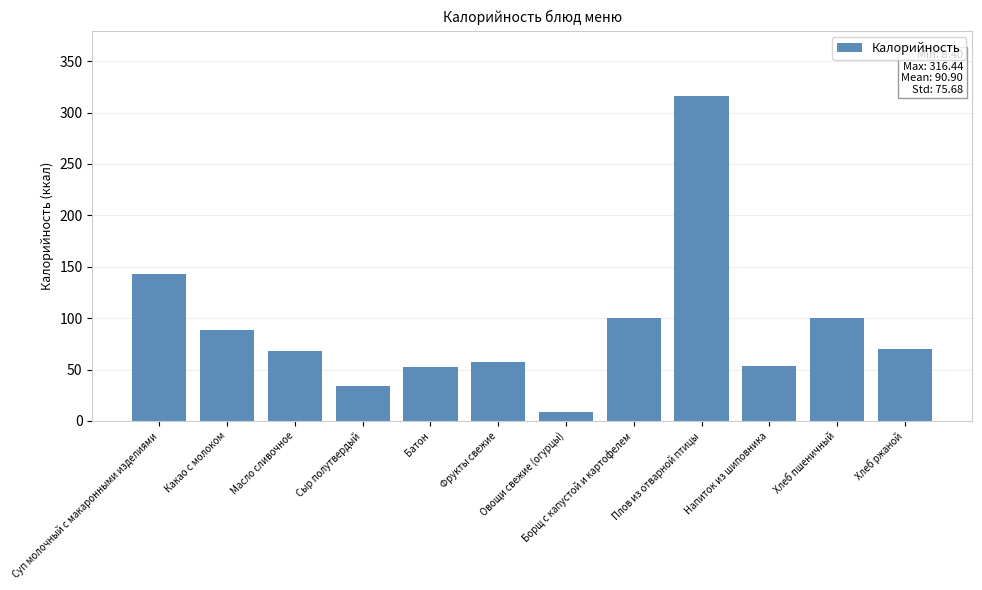

What is the label of the 3rd bar from the left?

Масло сливочное